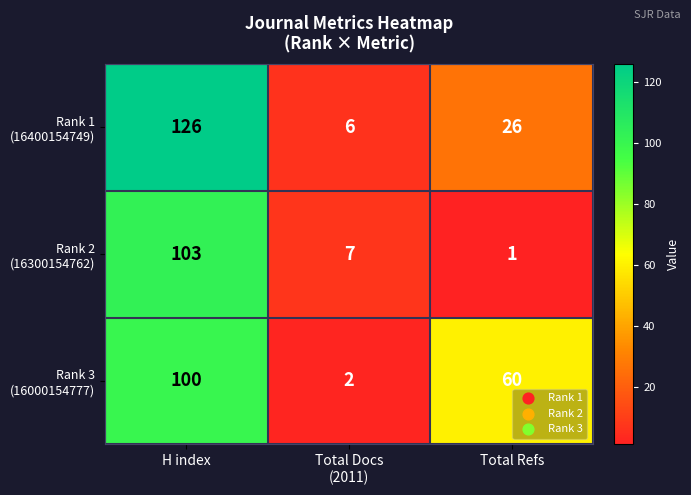

At which category is the sum across all series the highest?

H index